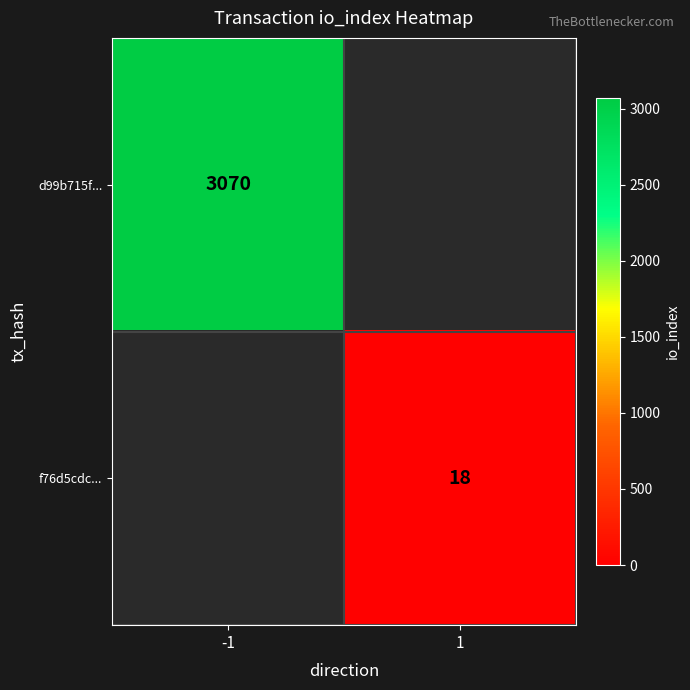

True or false: f76d5cdc... has a value of 18 at 1.

True